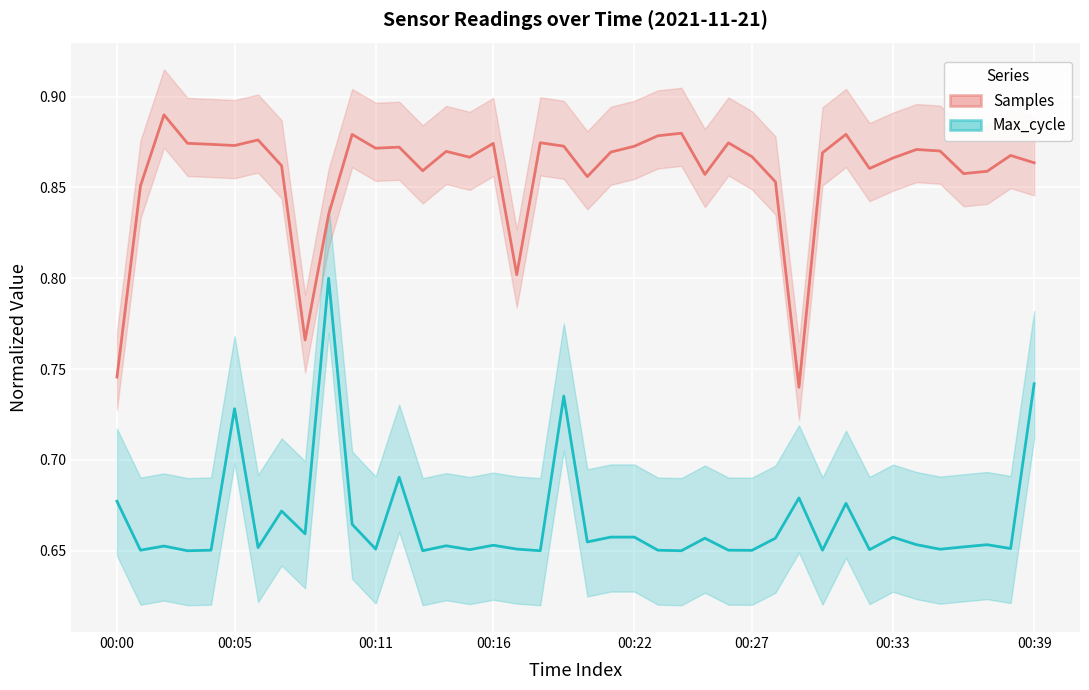

Is the value of Max_cycle at 10 greater than the value of Samples at 23?

No